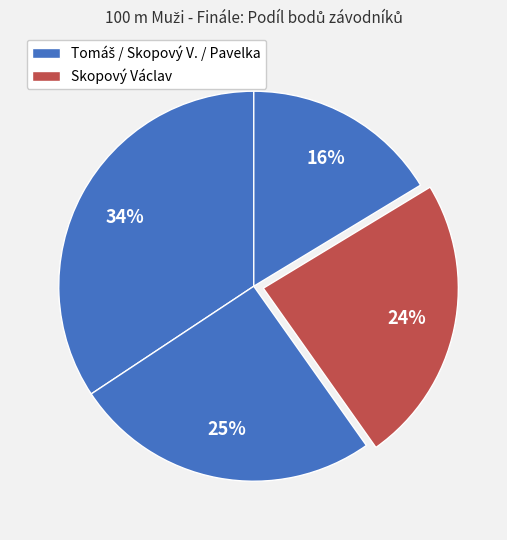

How many slices are in this pie chart?

4